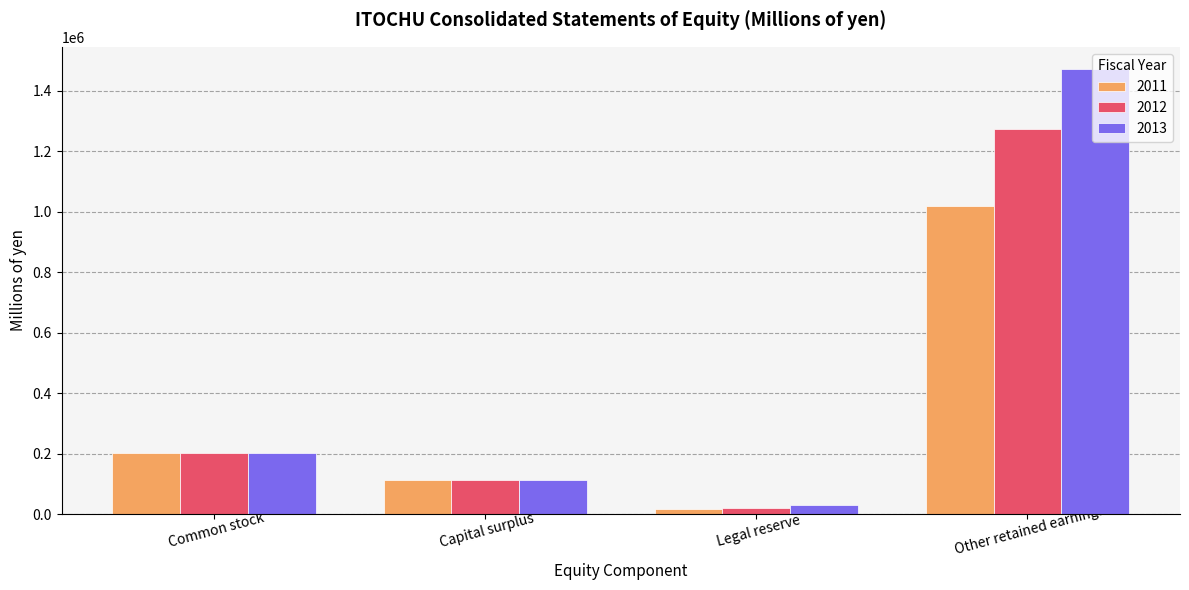

How many values in the 2012 series are below 202241?

2